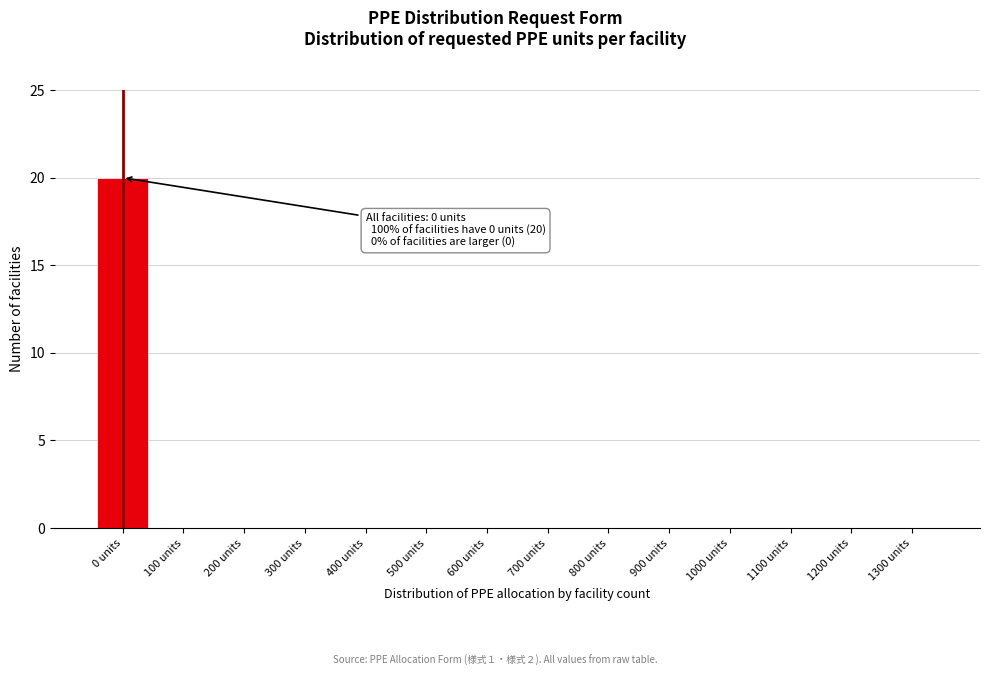

Reading left to right, transcribe all the data shown in this chart.

0 units=20	100 units=0	200 units=0	300 units=0	400 units=0	500 units=0	600 units=0	700 units=0	800 units=0	900 units=0	1000 units=0	1100 units=0	1200 units=0	1300 units=0